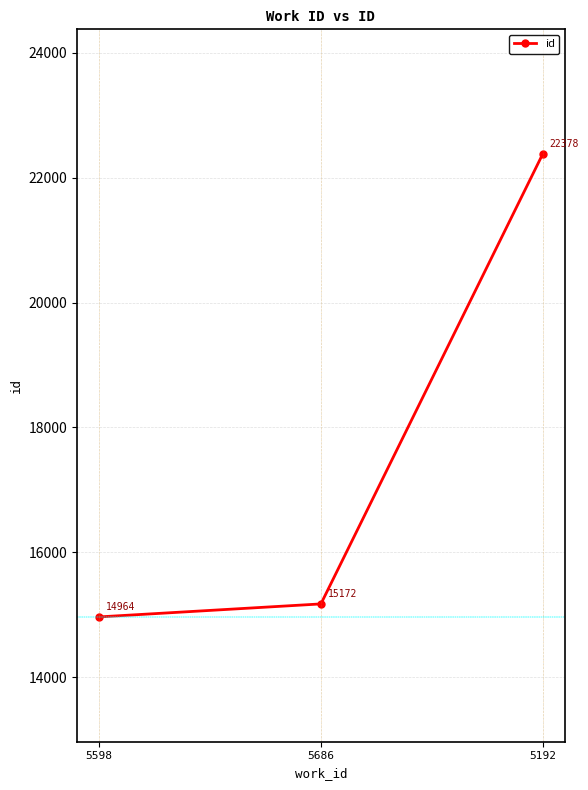

What position from the right is 5686?

2